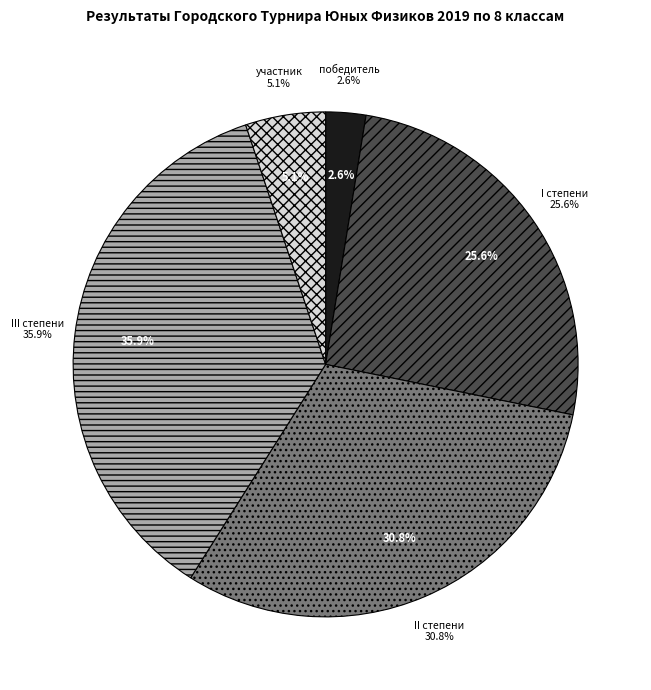

What is the change in value from I степени to участник?

-8